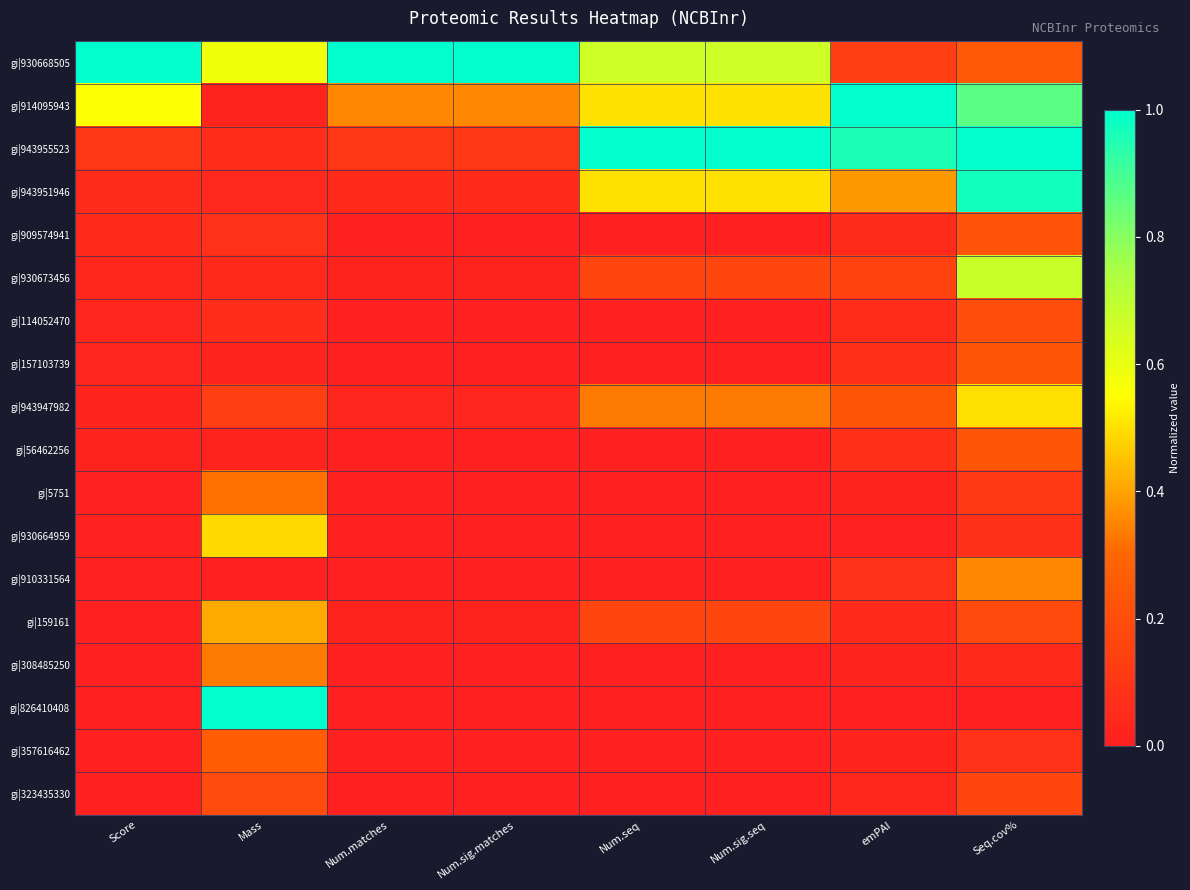

At which category does the chart reach its peak across all series?

Score